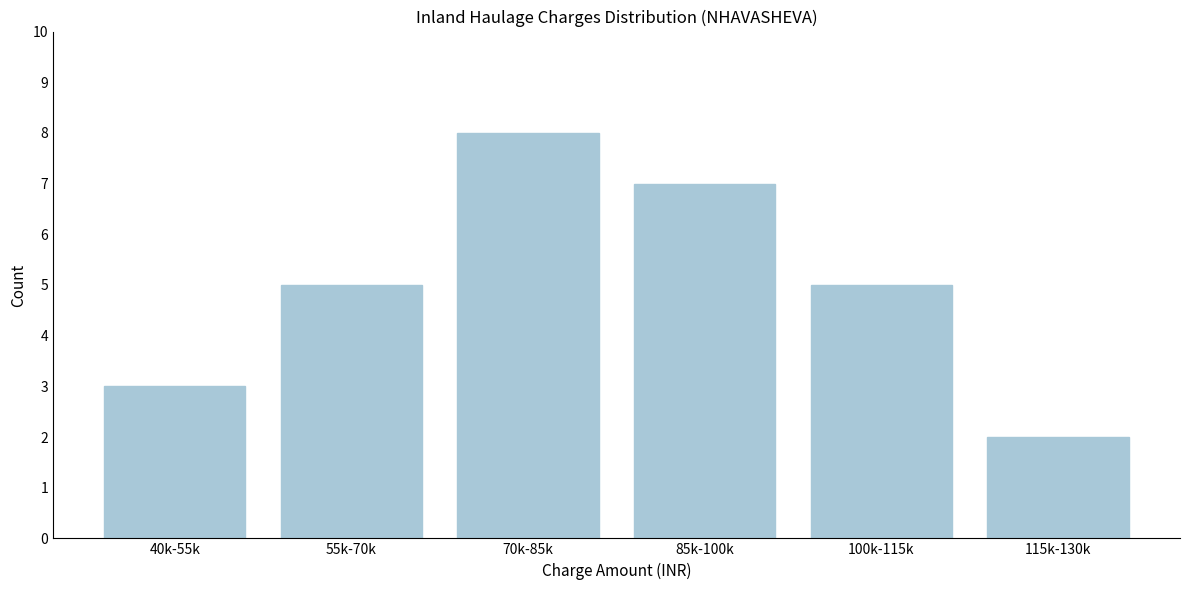

Reading right to left, what are all the values shown in this chart?

115k-130k=2	100k-115k=5	85k-100k=7	70k-85k=8	55k-70k=5	40k-55k=3